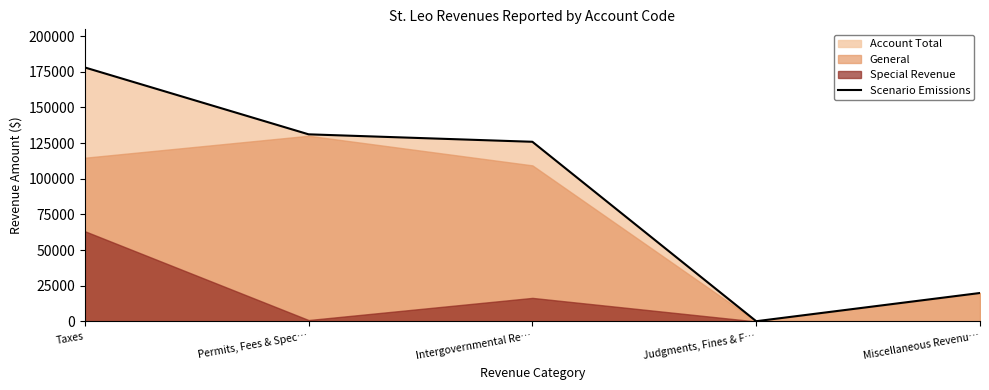

What is the label of the 5th point from the left?

Miscellaneous Revenu…